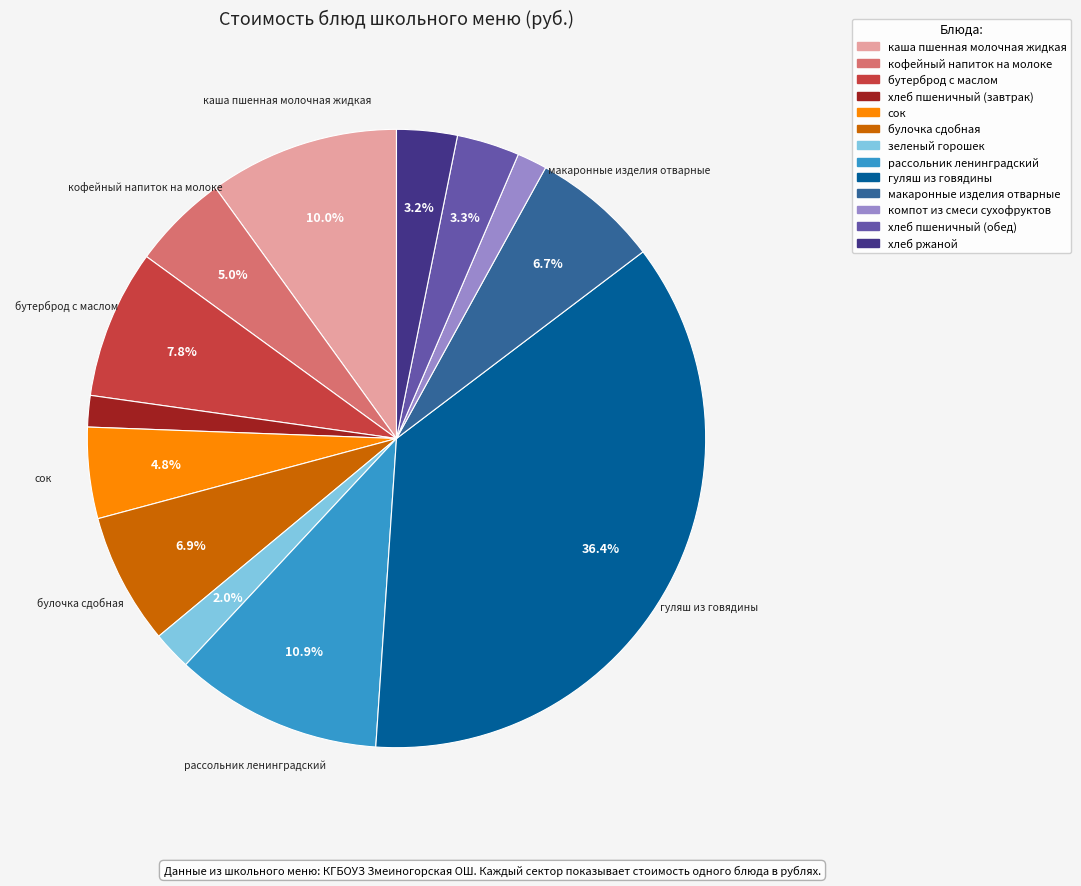

Approximately how many times larger is the value at хлеб пшеничный (завтрак) compared to хлеб ржаной?

0.5